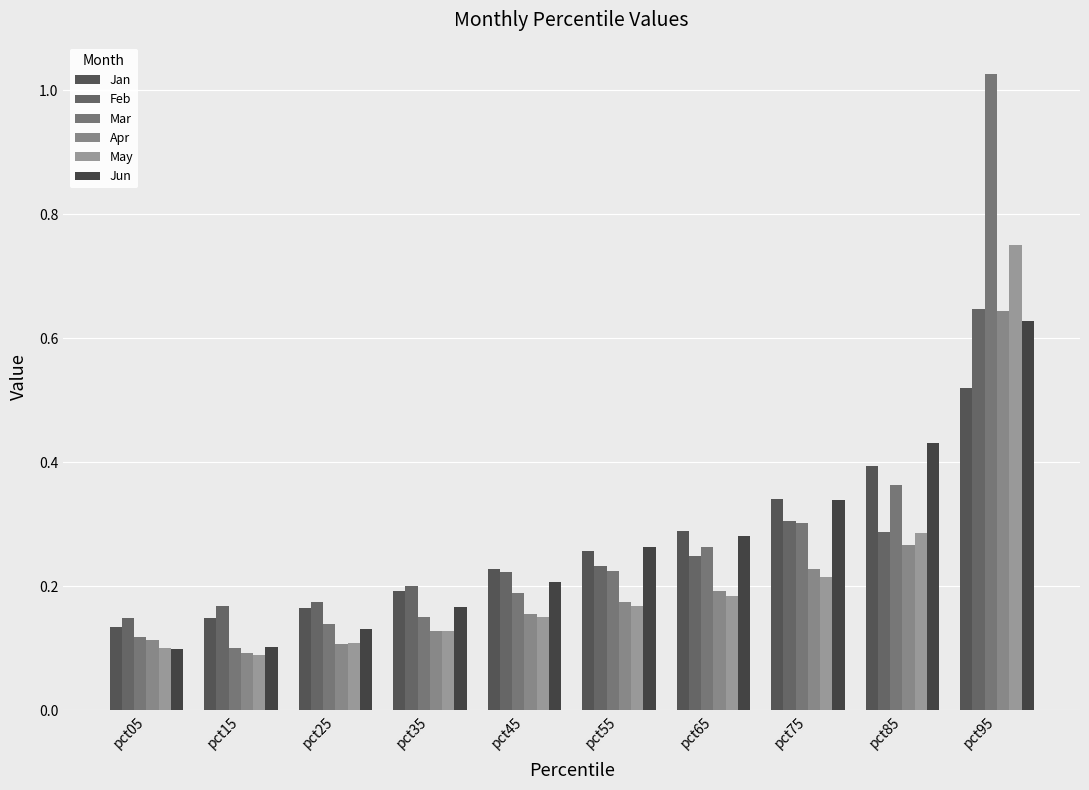

How many categories are shown in the chart?

10